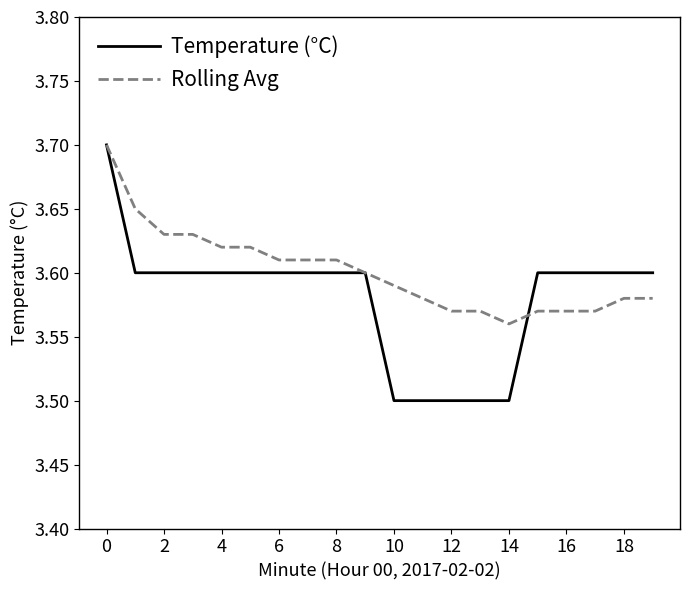

Which series has the largest total across all categories?

Rolling Avg